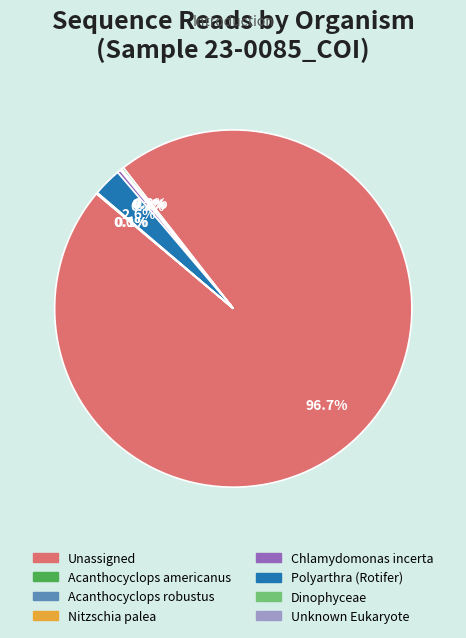

Does any single category account for the majority?

Yes